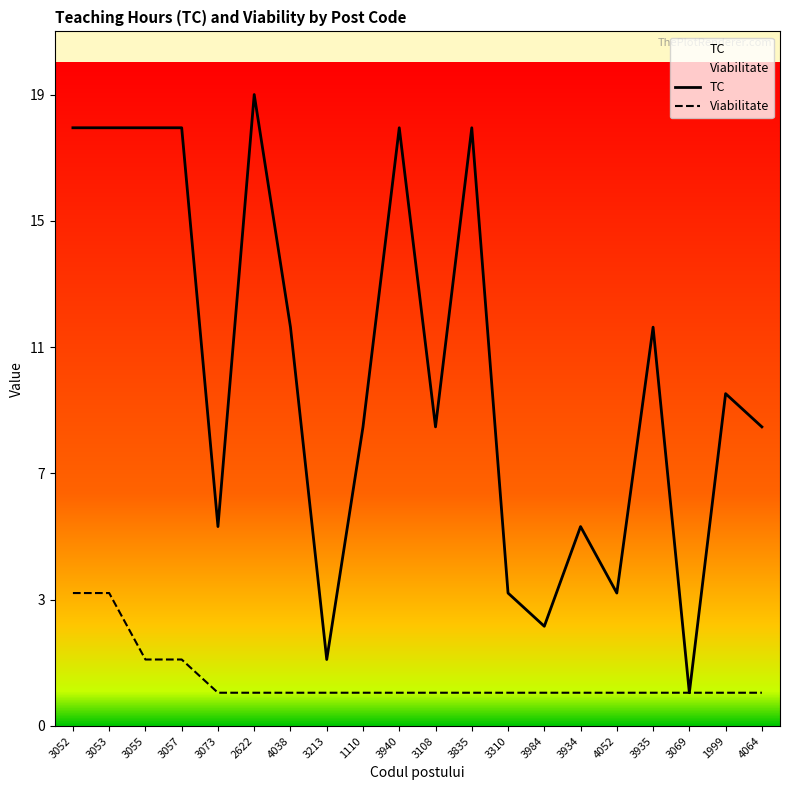

Is it true that Viabilitate equals 2 at 3073?

False